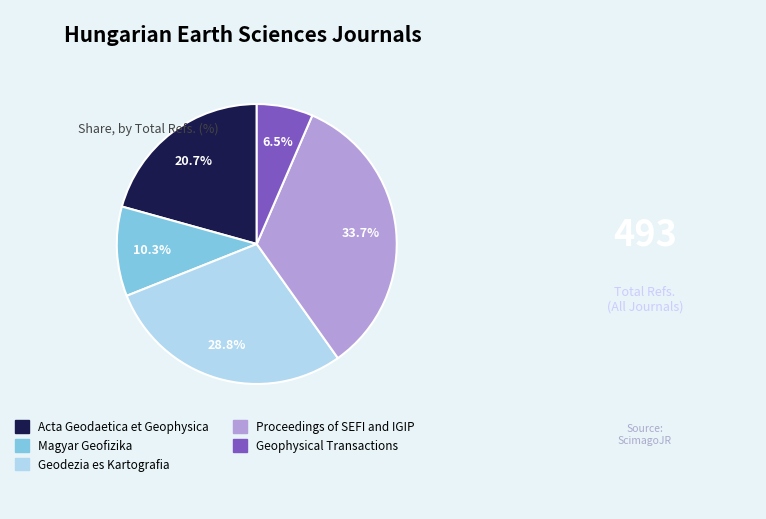

Count the number of slices in the pie.

5